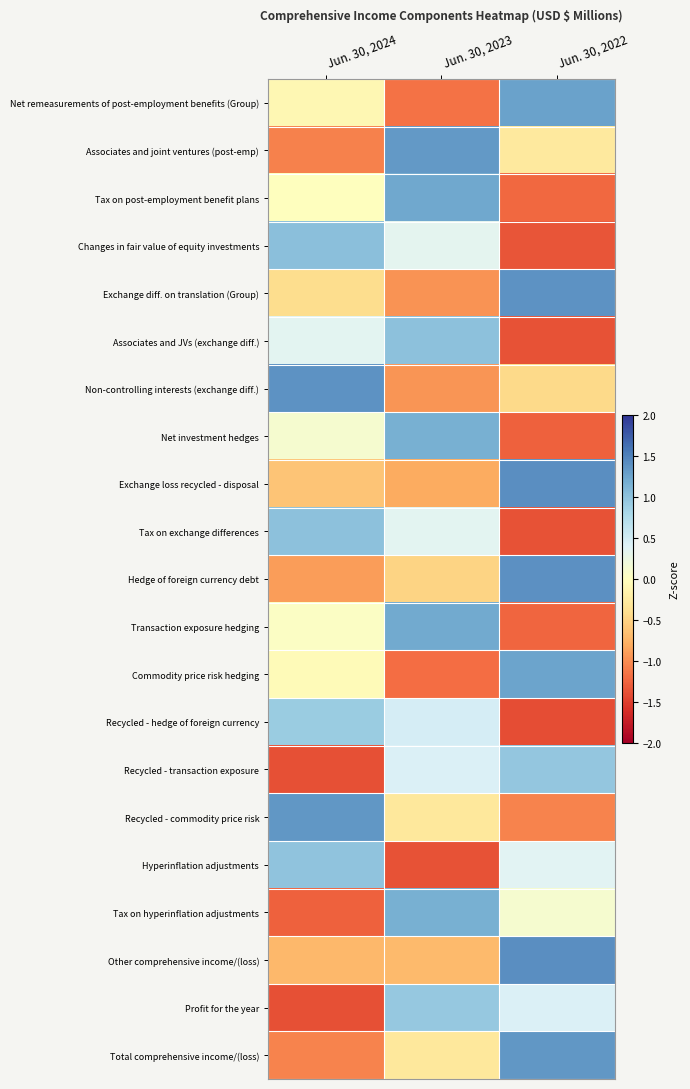

List the series in order of their peak value, highest first.

Other comprehensive income/(loss), Exchange loss recycled - disposal, Hedge of foreign currency debt, Non-controlling interests (exchange diff.), Exchange diff. on translation (Group), Recycled - commodity price risk, Total comprehensive income/(loss), Associates and joint ventures (post-emp), Net remeasurements of post-employment benefits (Group), Commodity price risk hedging, Tax on post-employment benefit plans, Transaction exposure hedging, Net investment hedges, Tax on hyperinflation adjustments, Changes in fair value of equity investments, Tax on exchange differences, Associates and JVs (exchange diff.), Hyperinflation adjustments, Recycled - transaction exposure, Profit for the year, Recycled - hedge of foreign currency